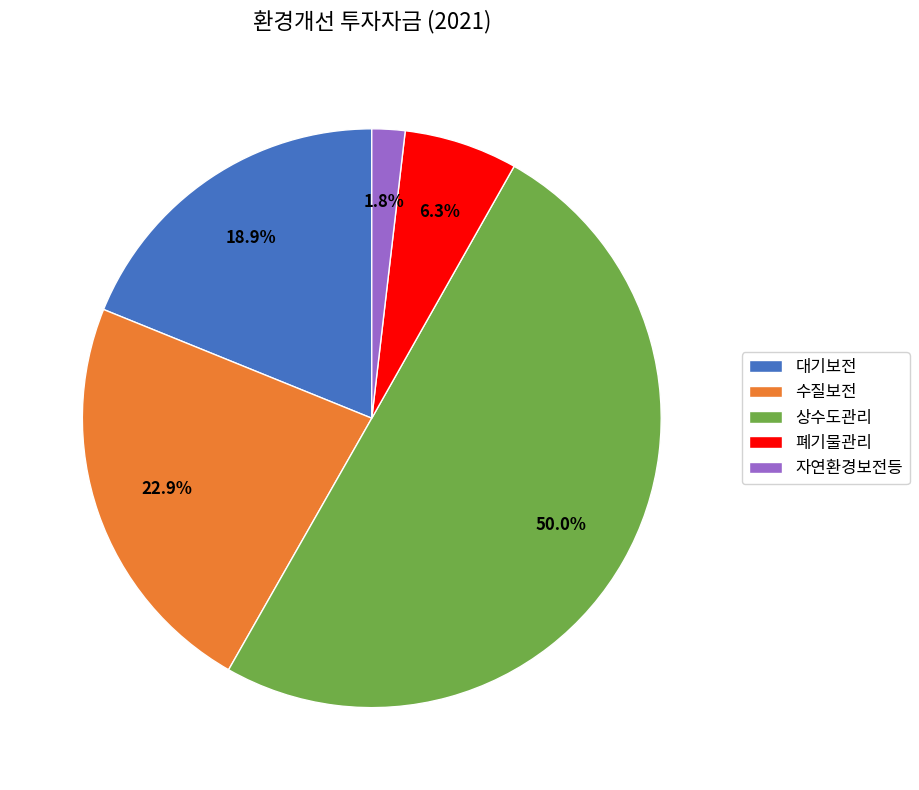

Which category has the biggest portion of the pie?

상수도관리